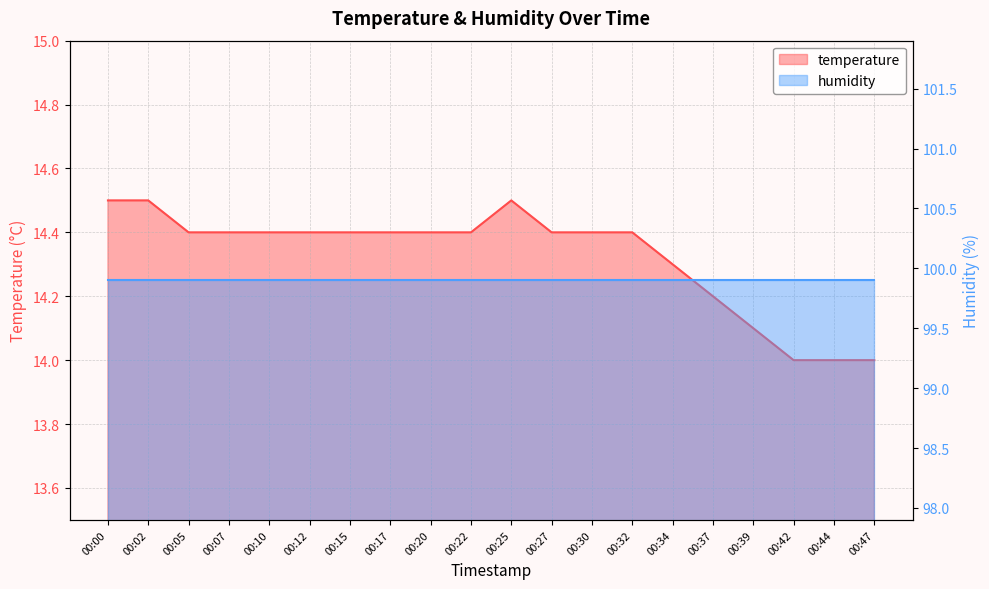

What is the smallest value displayed?

14.0